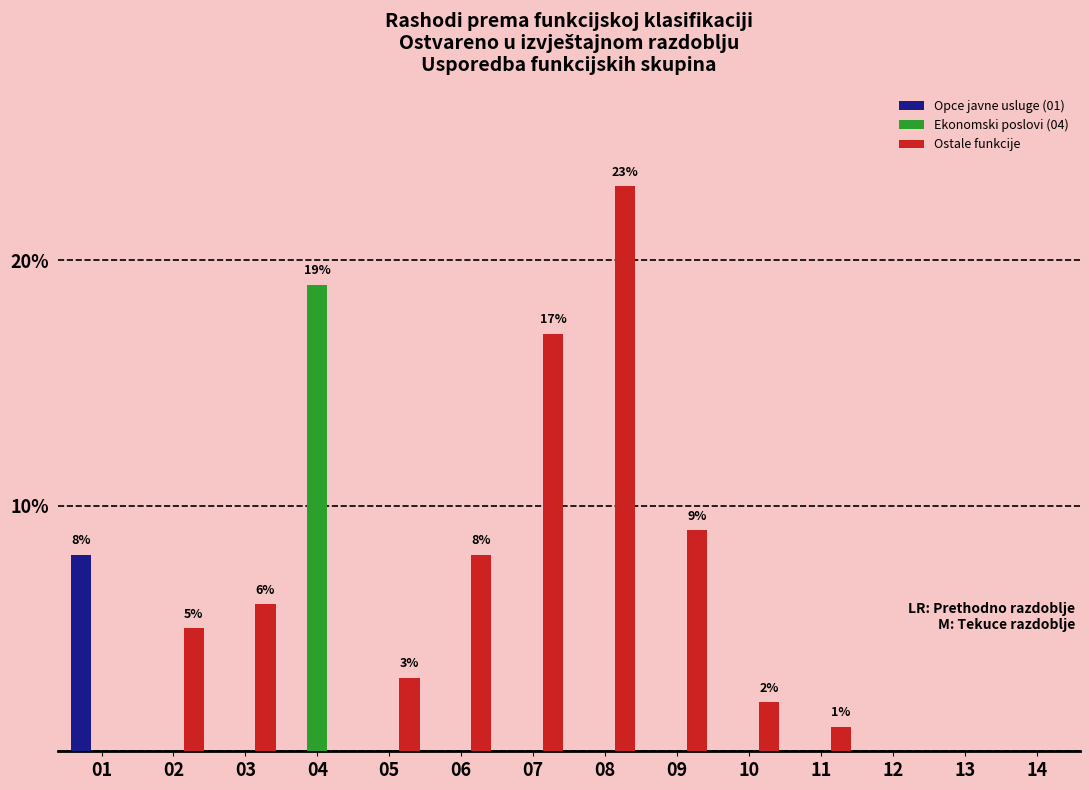

Which series has the largest total across all categories?

Ostale funkcije